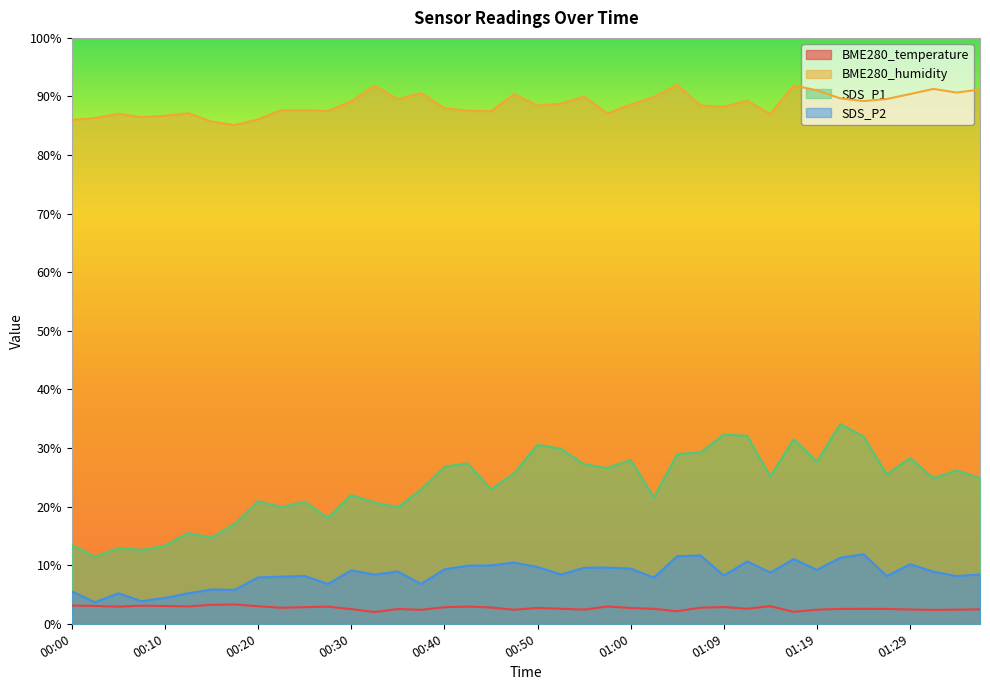

What is the label of the 25th point from the left?

01:00